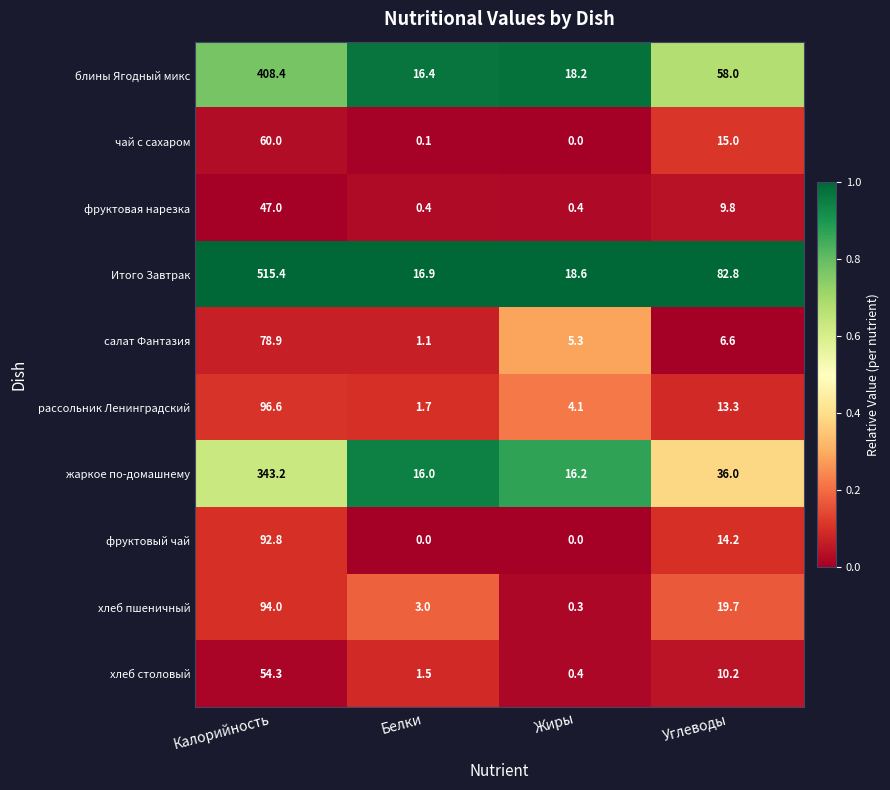

How many series are shown in this chart?

10